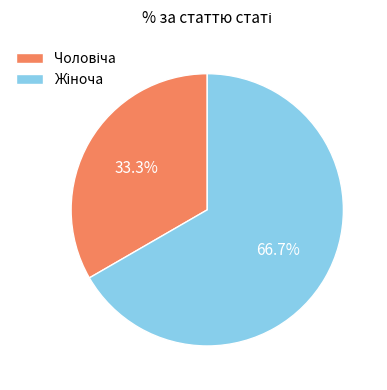

Does any single category account for the majority?

Yes